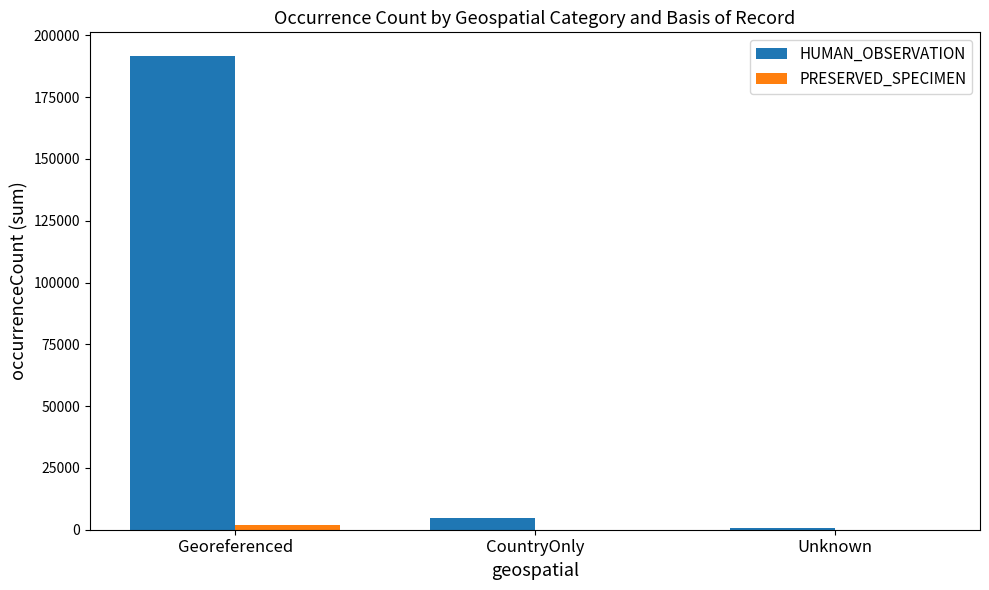

What is the greatest value displayed?

191626